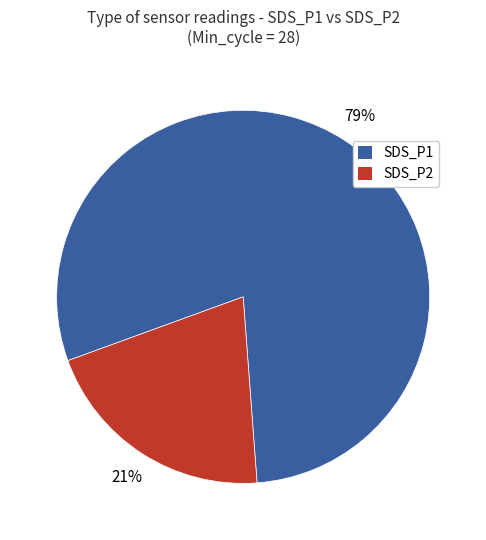

What percentage is the SDS_P2 slice, to the nearest percent?

21%